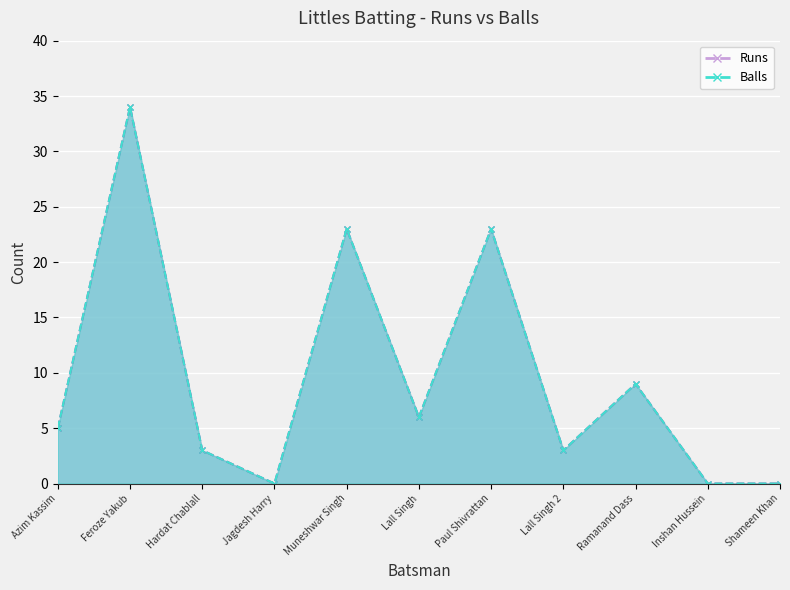

True or false: Balls has a value of 3 at Lall Singh 2.

True